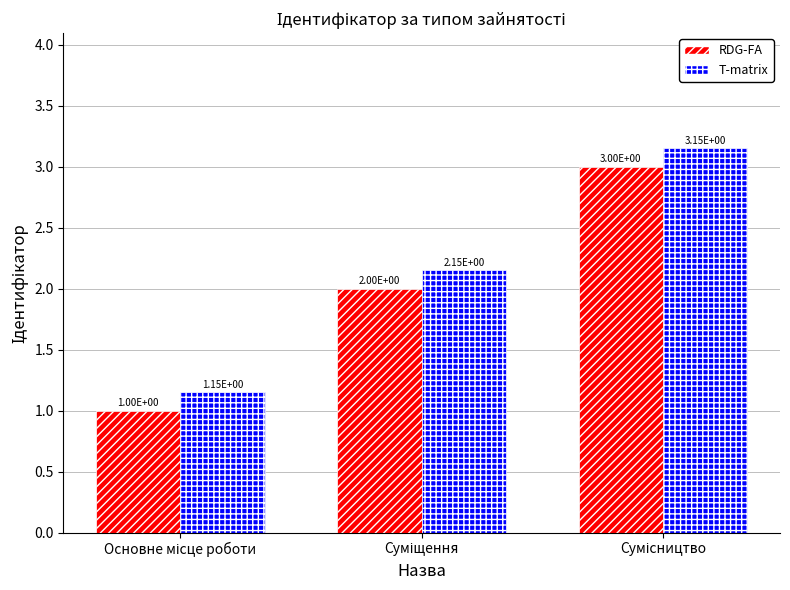

Count the RDG-FA values in the range 1 to 3.

3